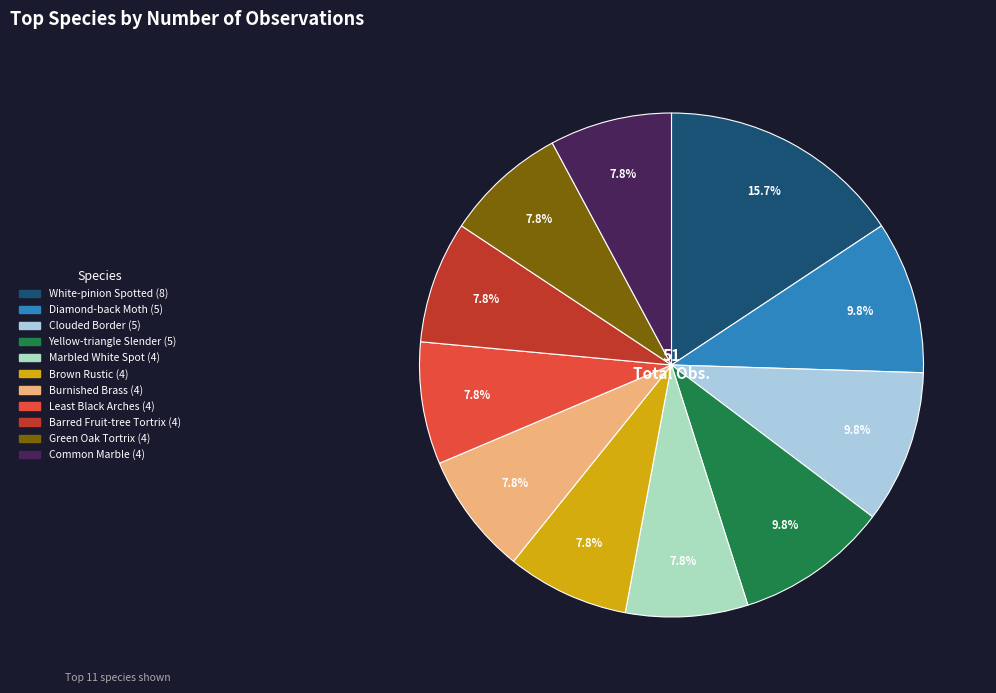

To the nearest percent, what portion does Yellow-triangle Slender represent?

10%